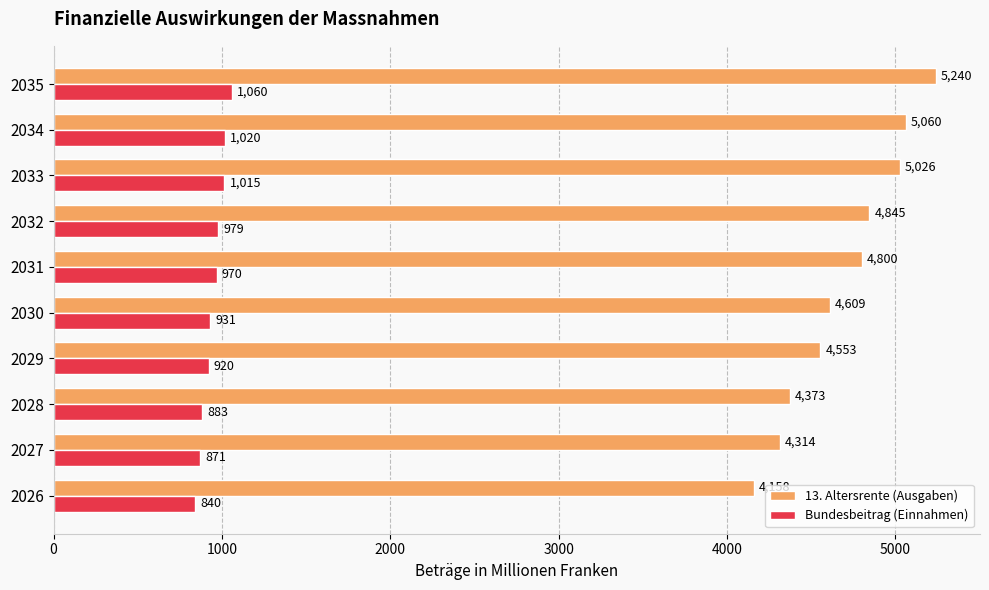

List the series in order of their peak value, lowest first.

Bundesbeitrag (Einnahmen), 13. Altersrente (Ausgaben)